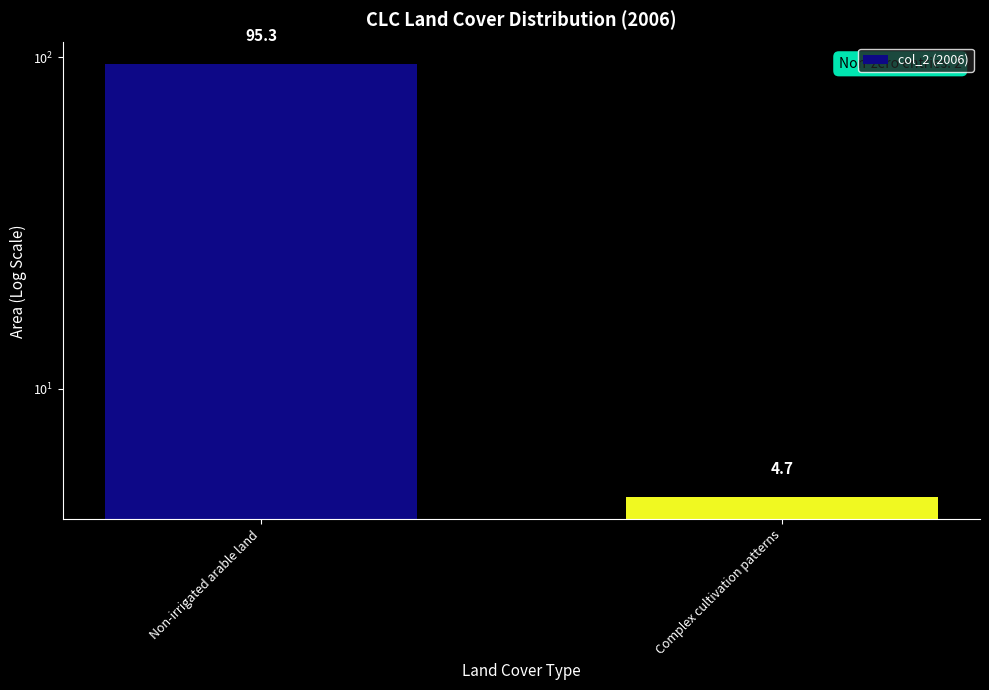

Are the bars grouped side by side (vs. stacked)?

No